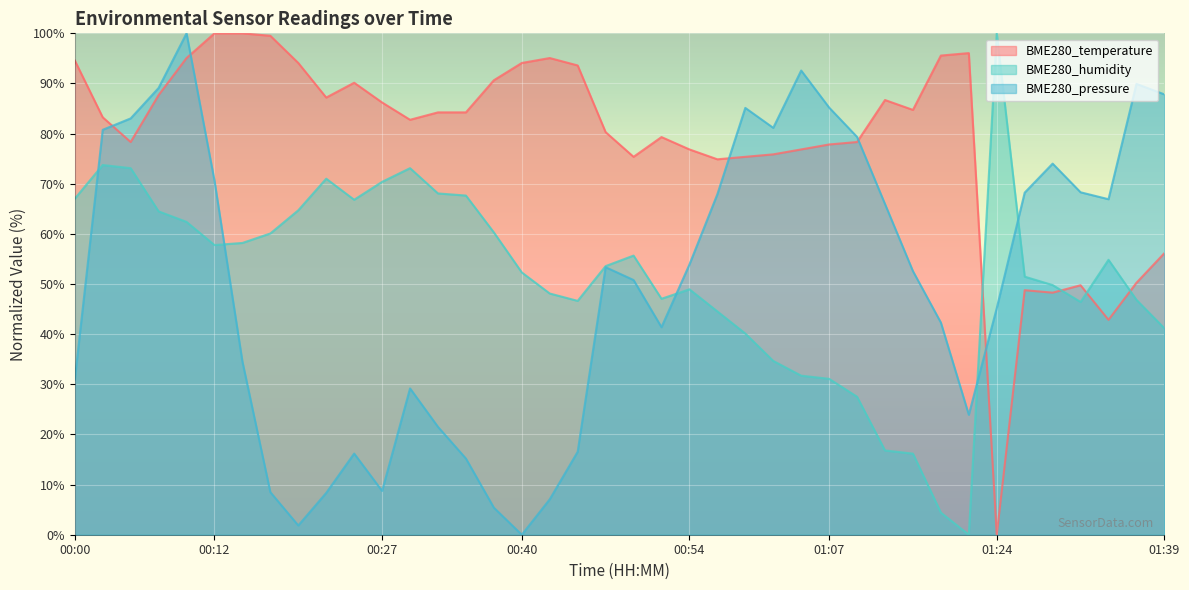

Reading left to right, what are all the values shown in this chart?

BME280_temperature: 00:00=94.6	00:03=83.3	00:05=78.3	00:08=87.7	00:10=95.1	00:12=100.0	00:15=100.0	00:17=99.5	00:20=94.1	00:22=87.2	00:25=90.1	00:27=86.2	00:30=82.8	00:32=84.2	00:35=84.2	00:37=90.6	00:40=94.1	00:42=95.1	00:45=93.6	00:47=80.3	00:49=75.4	00:52=79.3	00:54=76.8	00:57=74.9	00:59=75.4	01:02=75.9	01:04=76.8	01:07=77.8	01:09=78.3	01:12=86.7	01:14=84.7	01:17=95.6	01:19=96.1	01:24=0.0	01:27=48.8	01:29=48.3	01:32=49.8	01:34=42.9	01:36=50.2	01:39=56.2
BME280_humidity: 00:00=67.0	00:03=73.7	00:05=73.1	00:08=64.5	00:10=62.4	00:12=57.8	00:15=58.2	00:17=60.1	00:20=64.7	00:22=71.0	00:25=66.8	00:27=70.4	00:30=73.1	00:32=68.1	00:35=67.6	00:37=60.3	00:40=52.3	00:42=48.1	00:45=46.6	00:47=53.6	00:49=55.7	00:52=47.1	00:54=48.9	00:57=44.5	00:59=40.1	01:02=34.7	01:04=31.7	01:07=31.1	01:09=27.5	01:12=16.8	01:14=16.2	01:17=4.4	01:19=0.0	01:24=100.0	01:27=51.5	01:29=49.8	01:32=46.4	01:34=54.8	01:36=46.8	01:39=41.2
BME280_pressure: 00:00=30.9	00:03=80.8	00:05=83.0	00:08=89.1	00:10=100.0	00:12=70.6	00:15=34.5	00:17=8.5	00:20=1.8	00:22=8.3	00:25=16.2	00:27=8.7	00:30=29.2	00:32=21.5	00:35=15.2	00:37=5.4	00:40=0.0	00:42=7.1	00:45=16.5	00:47=53.4	00:49=50.8	00:52=41.4	00:54=53.9	00:57=67.9	00:59=85.1	01:02=81.2	01:04=92.6	01:07=85.2	01:09=79.3	01:12=66.0	01:14=52.6	01:17=42.3	01:19=23.9	01:24=45.2	01:27=68.2	01:29=74.0	01:32=68.3	01:34=66.9	01:36=89.9	01:39=87.8